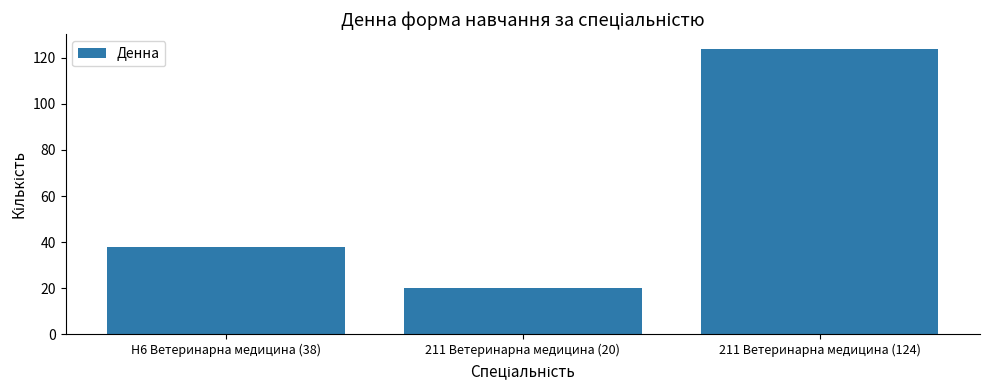

Which has a higher value, H6 Ветеринарна медицина (38) or 211 Ветеринарна медицина (20)?

H6 Ветеринарна медицина (38)